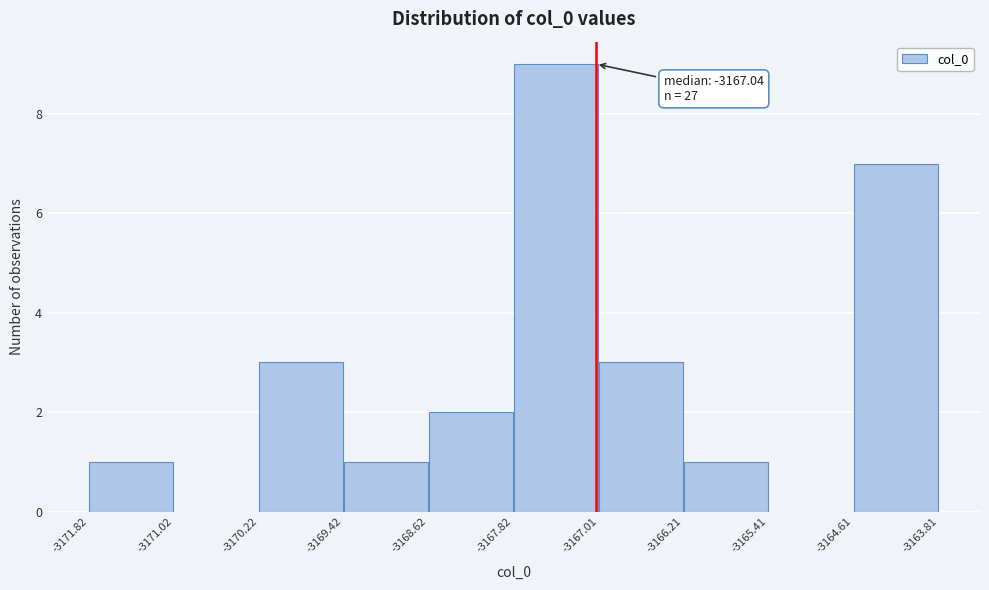

Over which range of the x-axis is the bar tallest?

-3167.82 to -3167.01